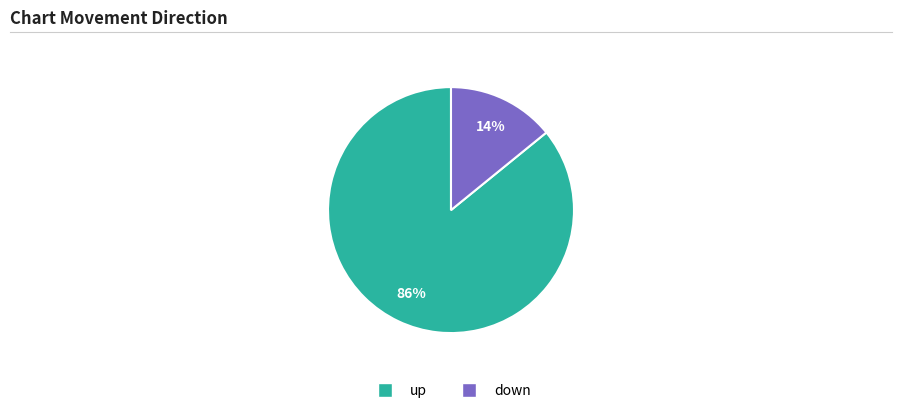

Approximately how many times larger is the value at down compared to up?

0.2